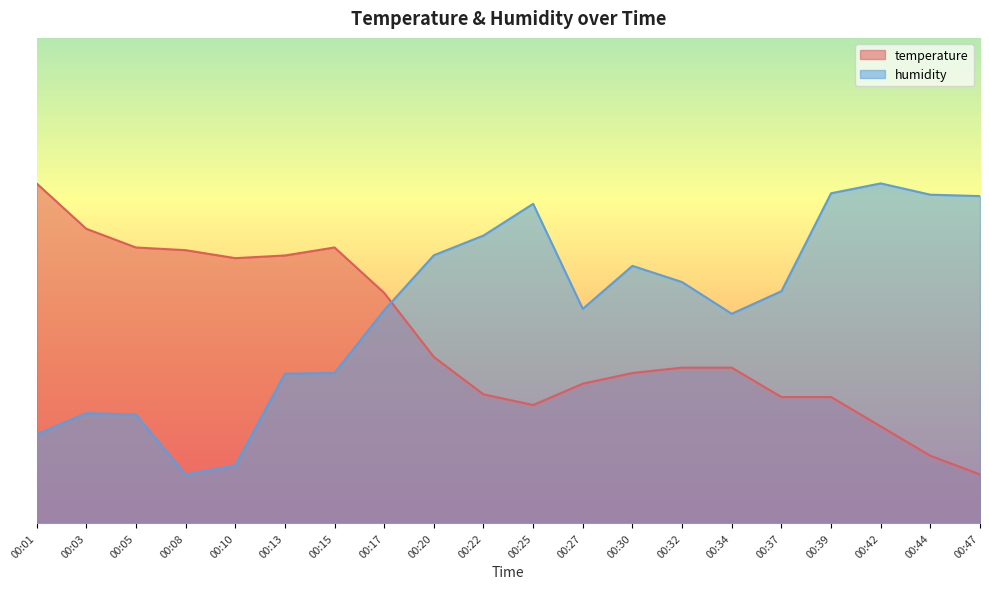

At how many categories does at least one series exceed 40?

20